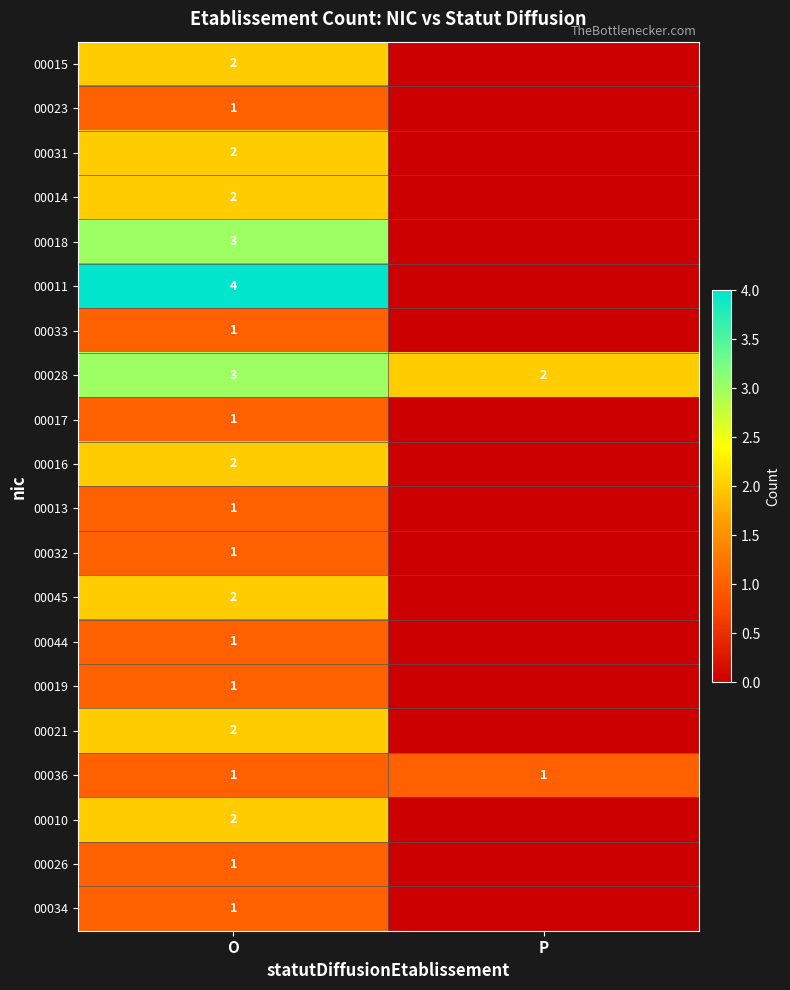

The value of 00031 at O is 2. True or false?

True